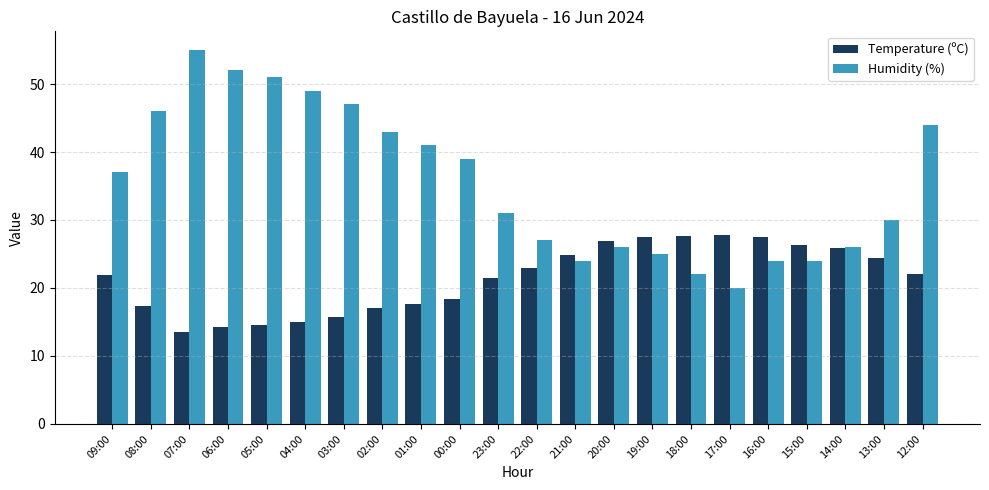

How many bars are there in each group?

2